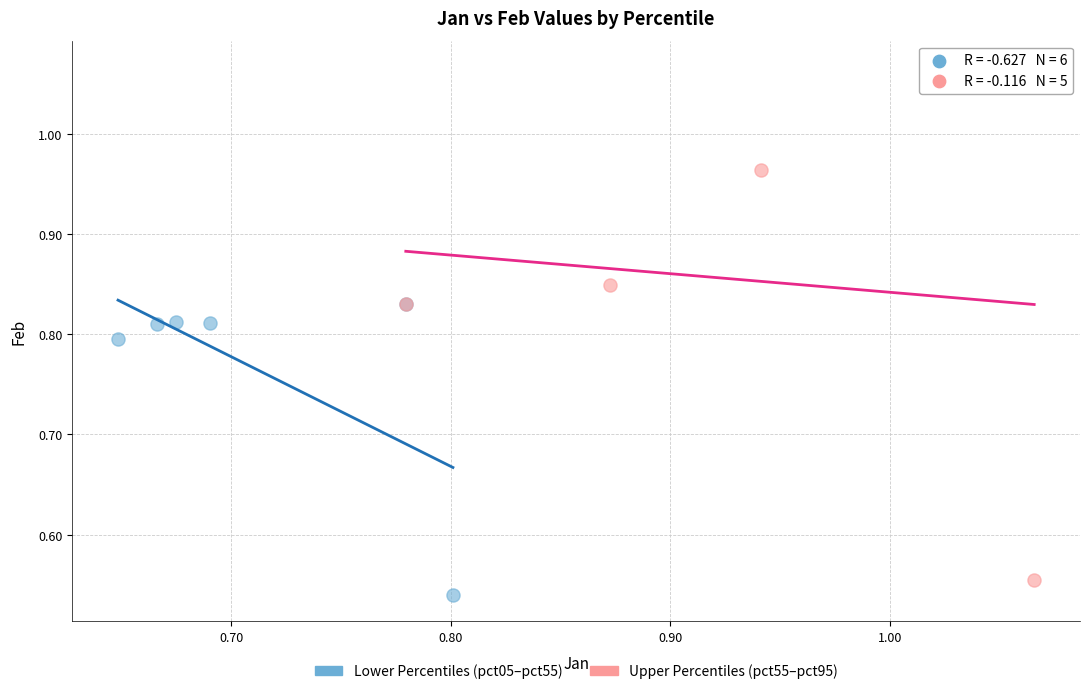

Which series has the largest Y range (max minus min)?

Upper Percentiles (pct55–pct95)